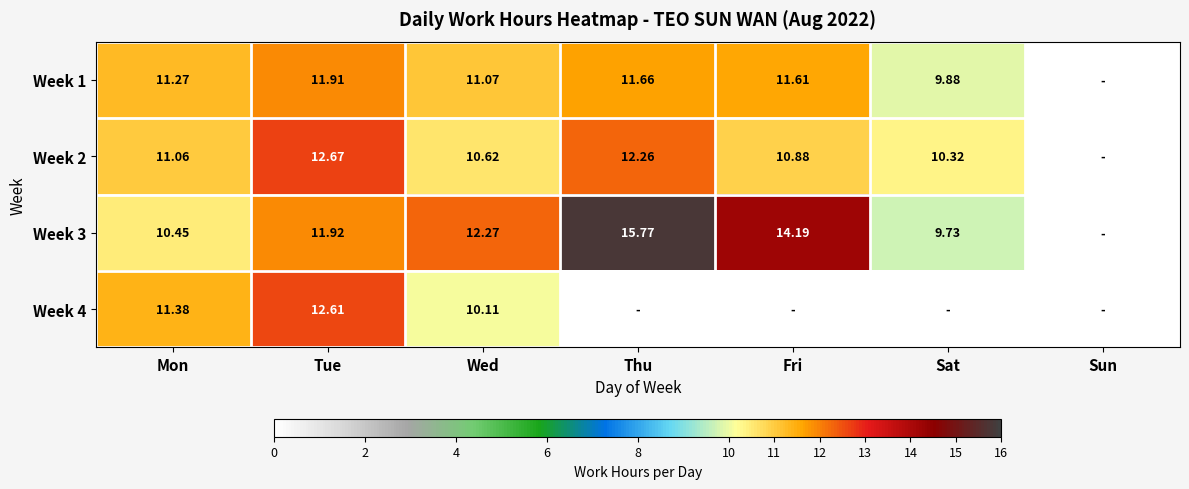

True or false: Week 1 has a value of 16.1 at Mon.

False